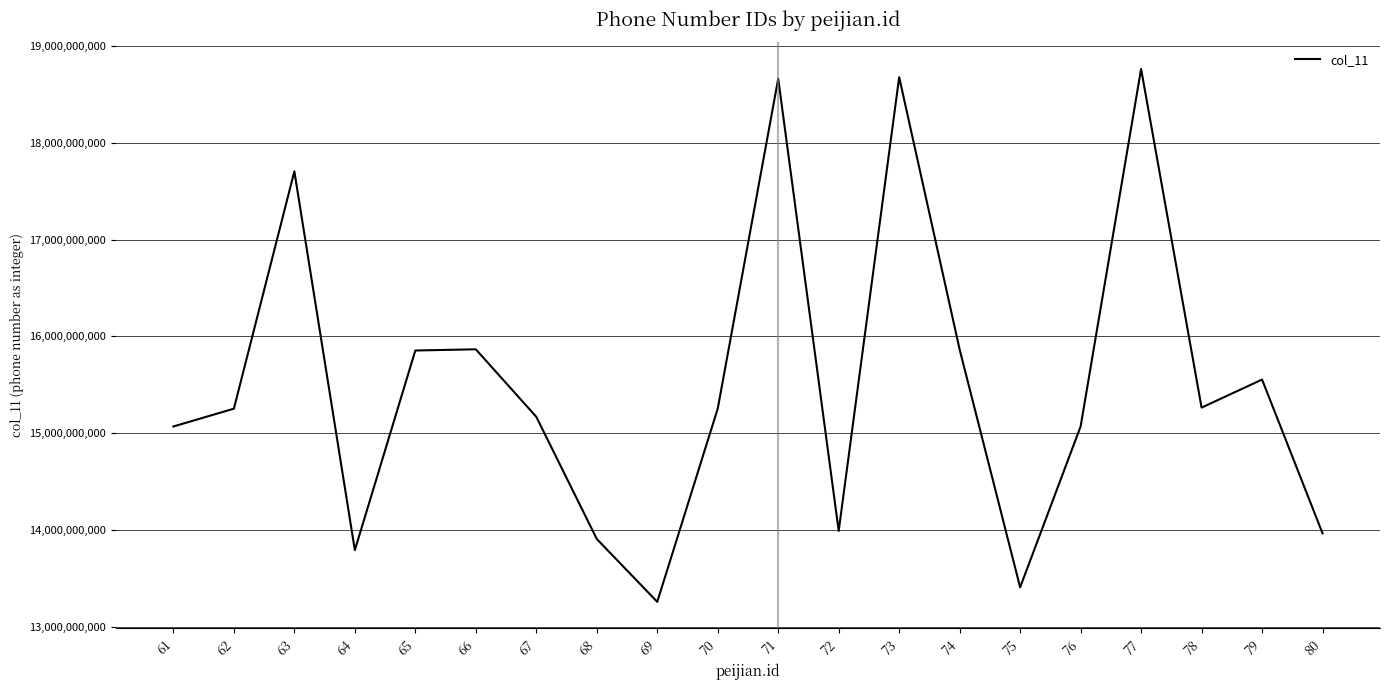

What is the maximum value shown in the chart?

18764039873